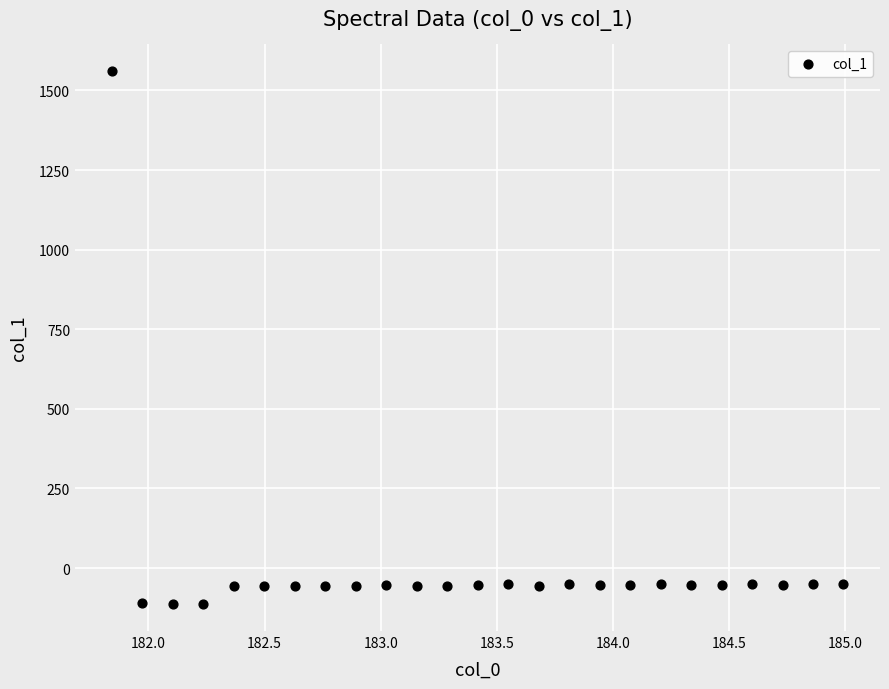

What is the range of Y values (max minus min)?

1674.6